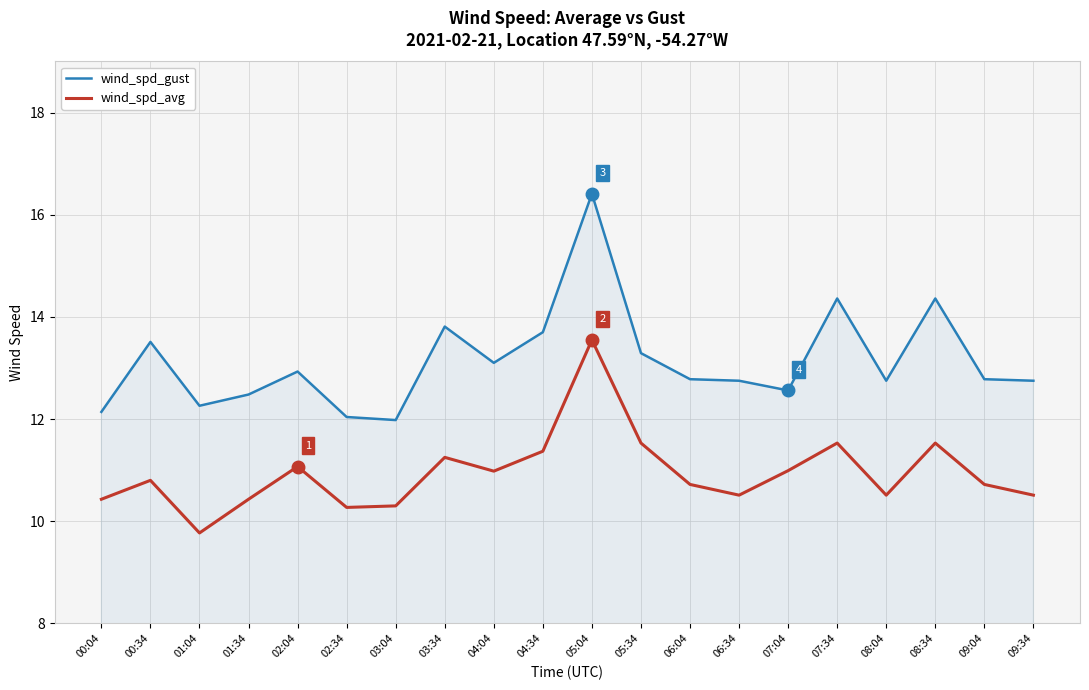

True or false: wind_spd_avg and wind_spd_gust cross at least once.

False